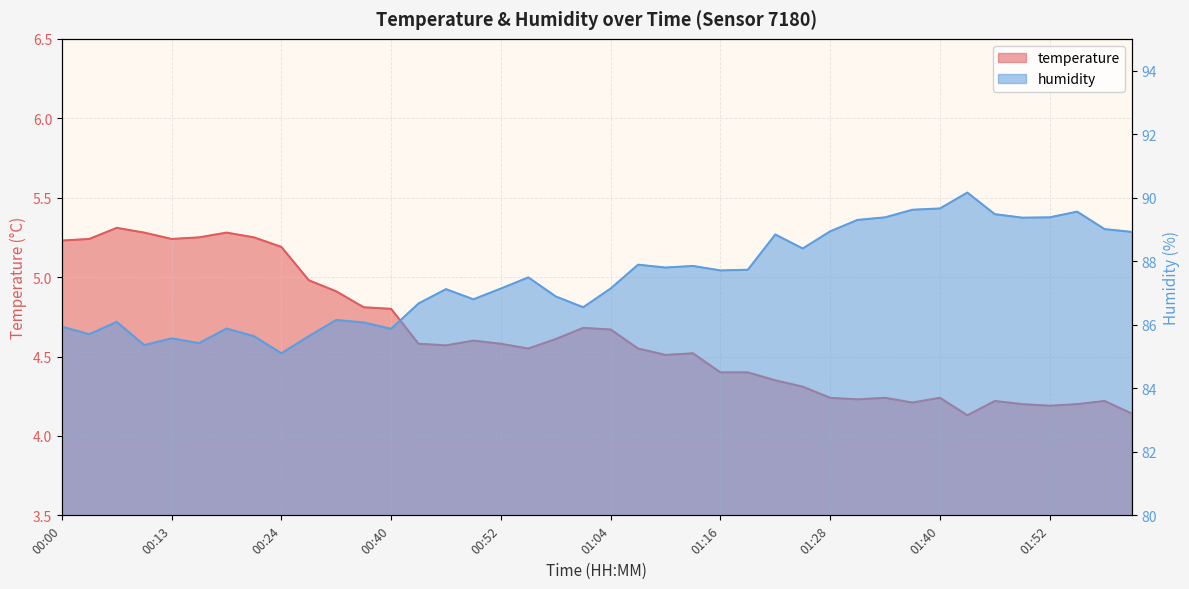

What is the approximate value of temperature at 01:28?

4.2